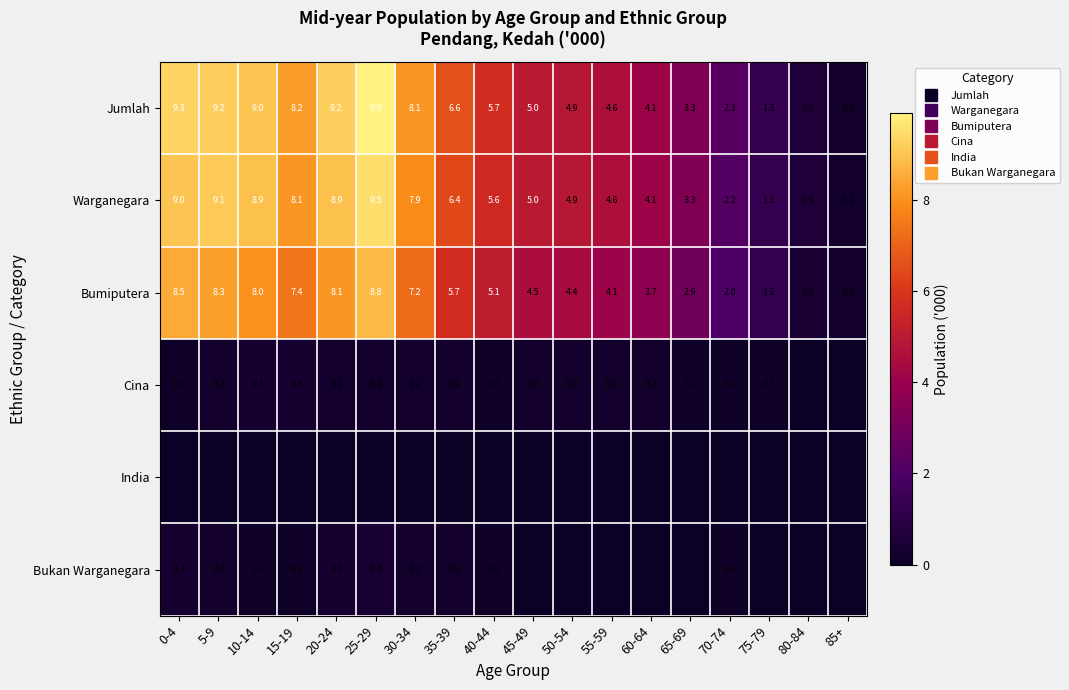

What is the sum of all Bumiputera values?

90.6